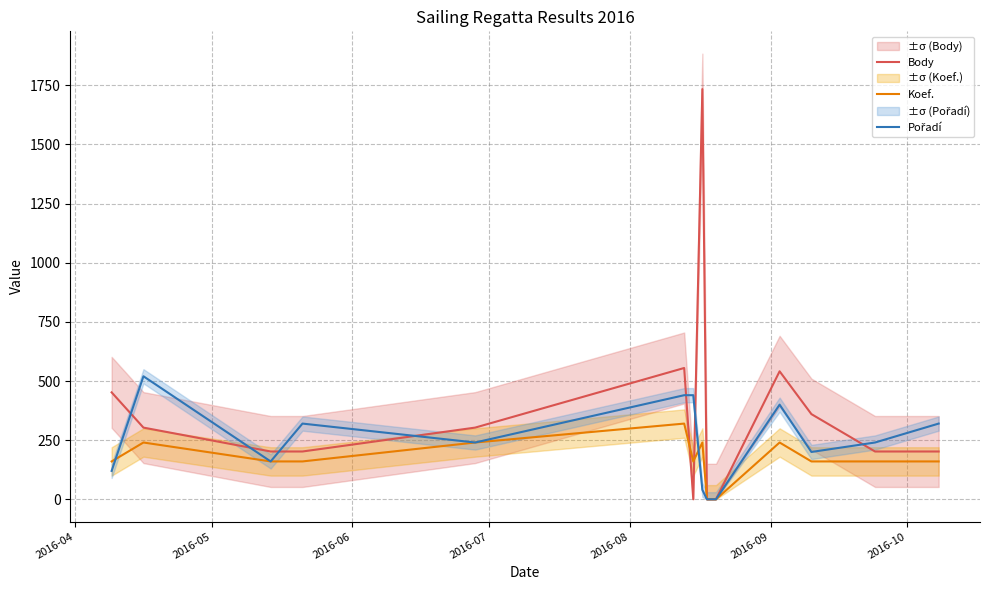

What is the highest value of the Body series?

1734